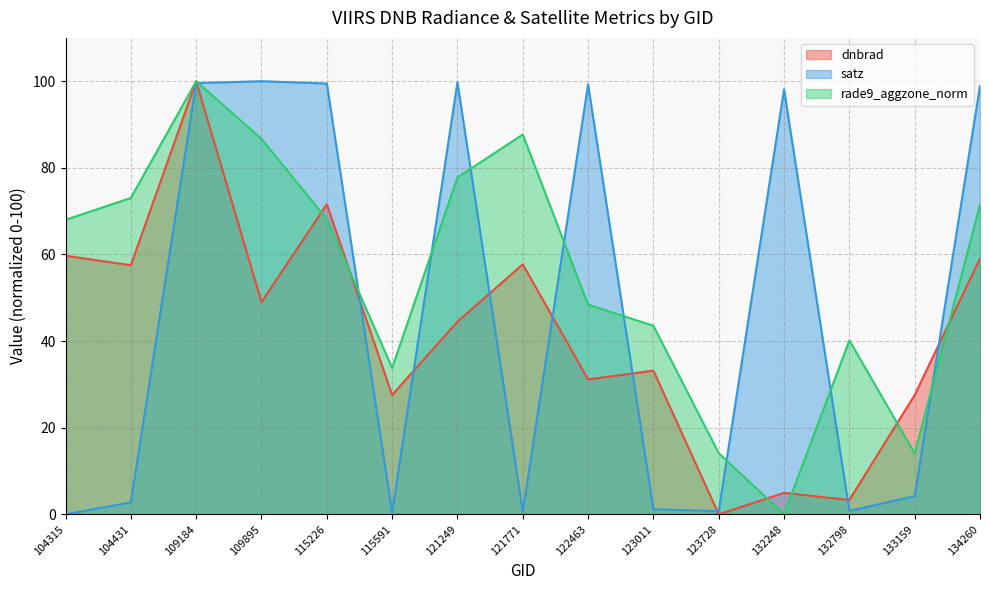

What is the total value across all series at 134260?

229.5